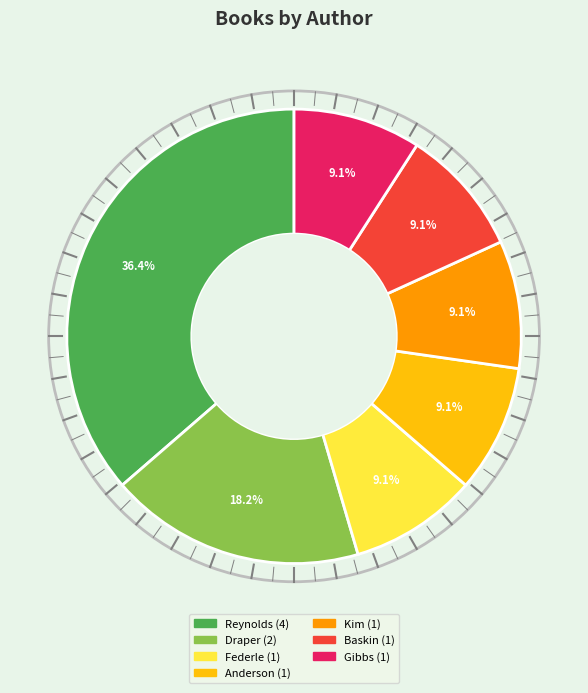

Is there any slice that represents more than half of the pie?

No